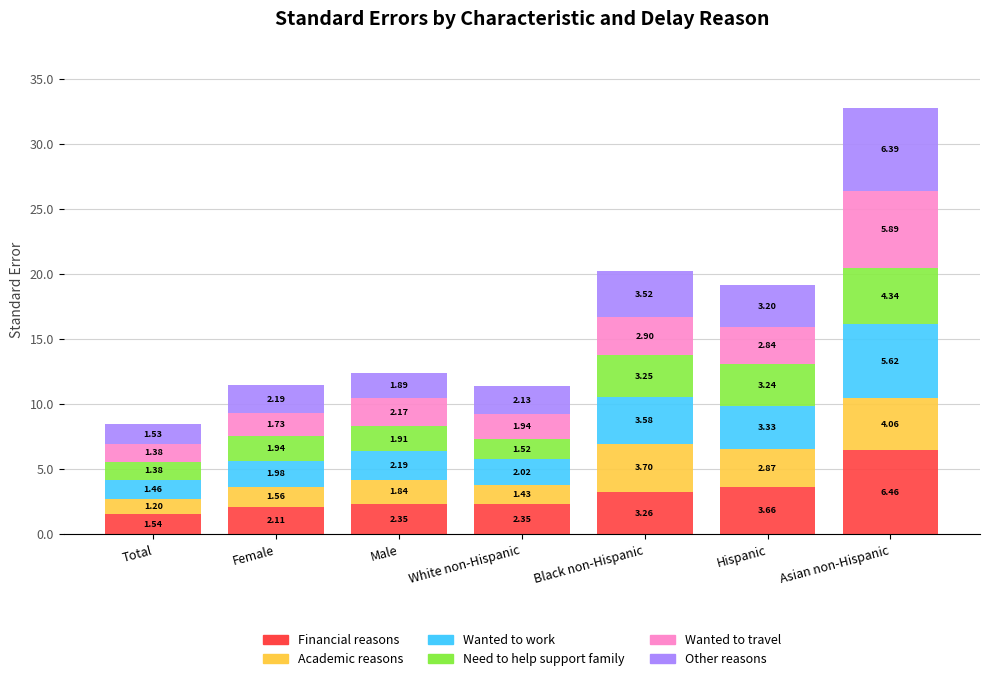

How many values in the Financial reasons series are below 2?

1